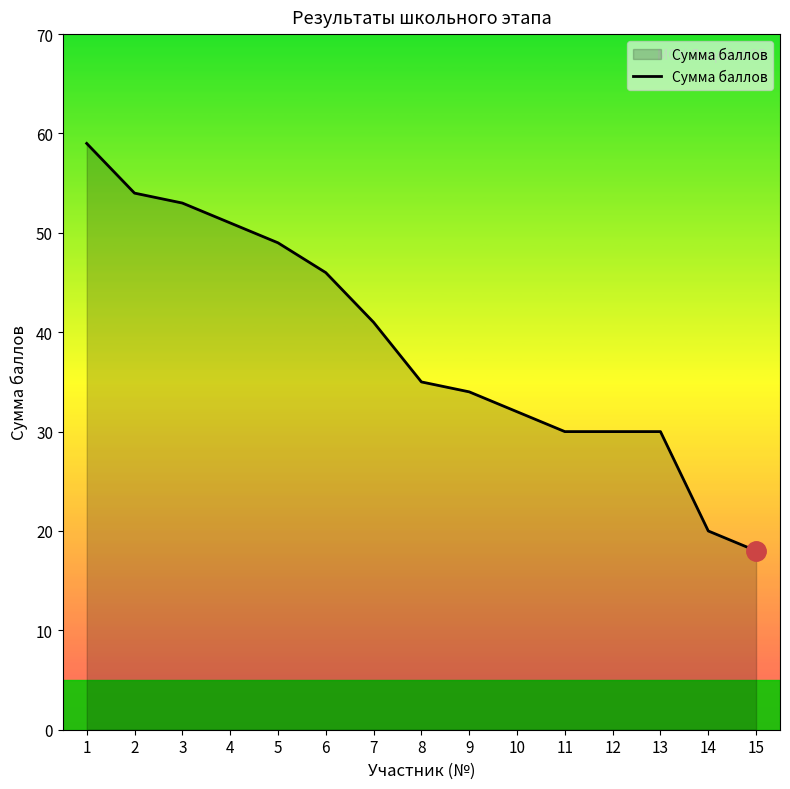

How many lines are shown in the chart?

1